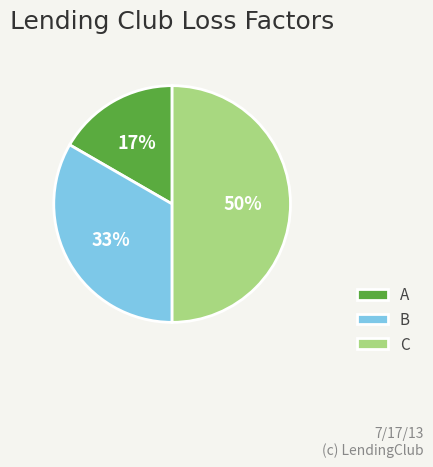

Rank the categories by value from highest to lowest.

C, B, A